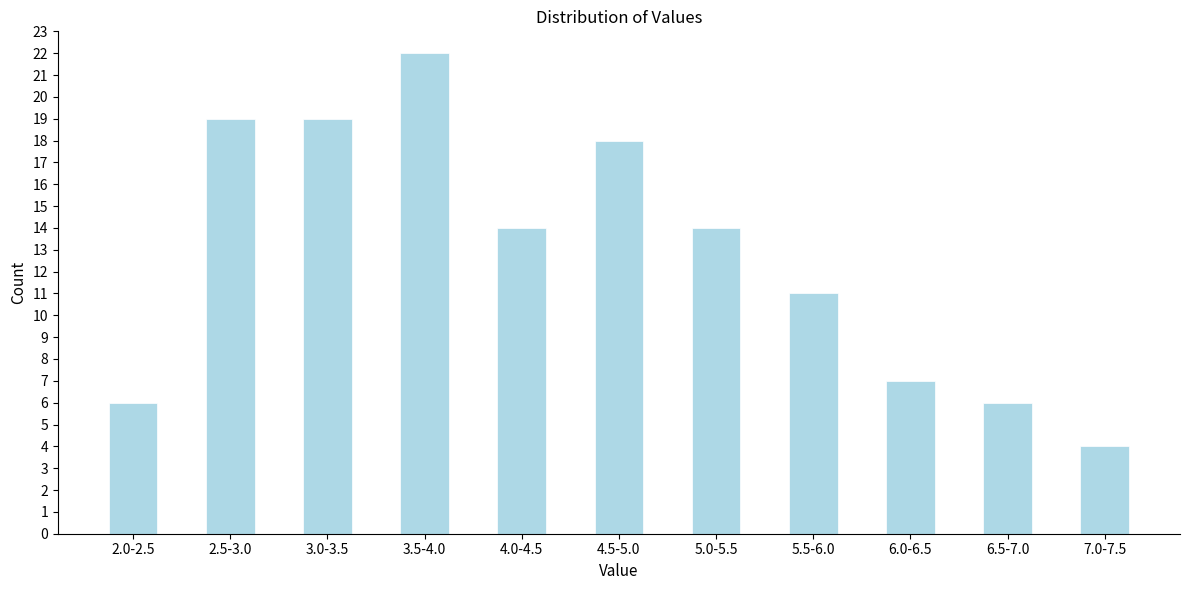

Reading left to right, what are all the values shown in this chart?

2.0-2.5=6	2.5-3.0=19	3.0-3.5=19	3.5-4.0=22	4.0-4.5=14	4.5-5.0=18	5.0-5.5=14	5.5-6.0=11	6.0-6.5=7	6.5-7.0=6	7.0-7.5=4